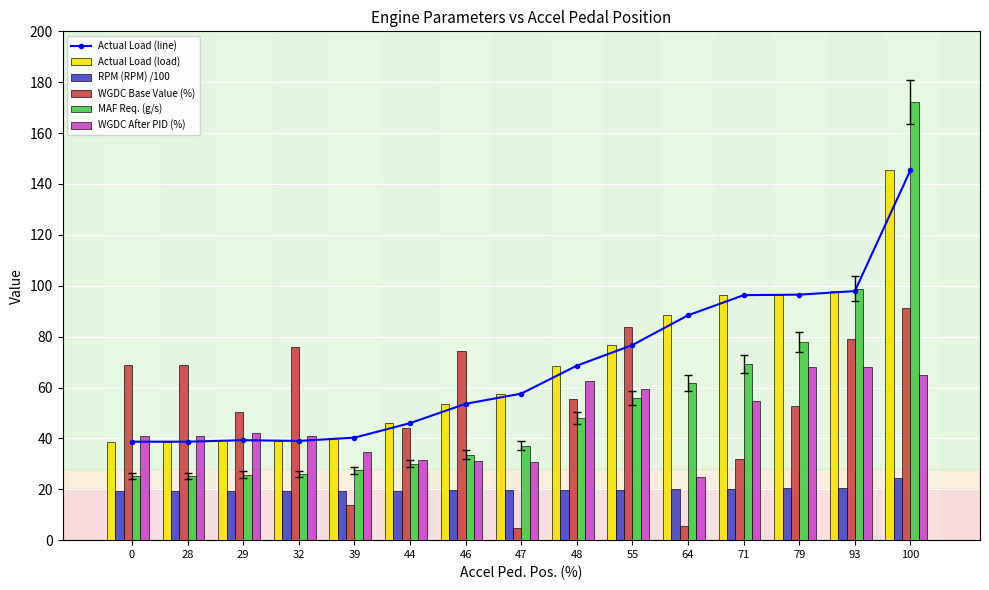

Reading left to right, list all the values displayed in this chart.

Actual Load (line): 38.7	38.7	39.3	39.0	40.3	46.0	53.6	57.6	68.6	76.7	88.4	96.3	96.5	97.9	145.5
Actual Load (load): 38.7	38.7	39.3	39.0	40.3	46.0	53.6	57.6	68.6	76.7	88.4	96.3	96.5	97.9	145.5
RPM (RPM) /100: 19.3	19.3	19.1	19.2	19.3	19.3	19.6	19.8	19.8	19.9	19.9	19.9	20.3	20.7	24.4
WGDC Base Value (%): 69.0	69.0	50.3	76.1	14.0	44.2	74.4	4.6	55.4	83.6	5.7	31.9	52.9	79.0	91.3
MAF Req. (g/s): 25.3	25.3	25.8	26.0	27.5	30.1	33.6	37.2	48.0	55.9	61.7	69.2	78.0	98.8	172.3
WGDC After PID (%): 41.1	41.1	42.0	41.1	34.7	31.6	31.3	30.9	62.6	59.5	25.0	54.7	68.1	68.0	64.9